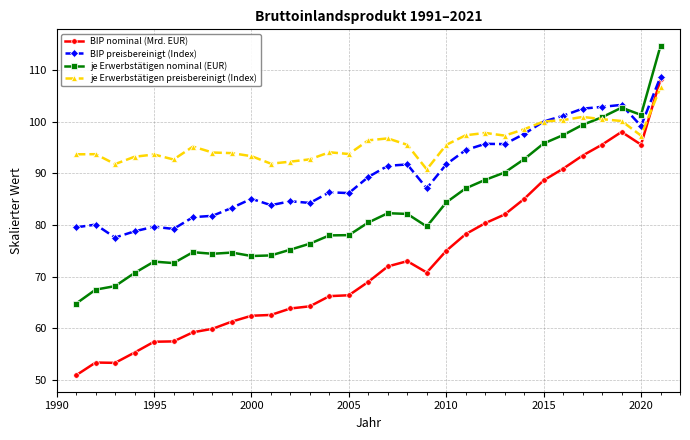

What is the maximum value for BIP preisbereinigt (Index)?

108.7